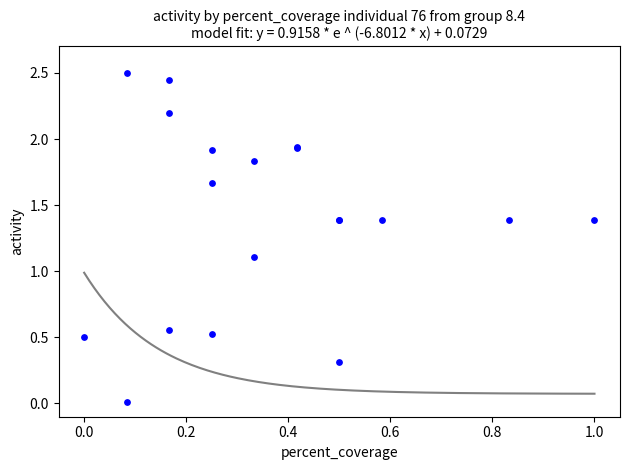

What Y value in the scatter plot is closest to 1?

1.1